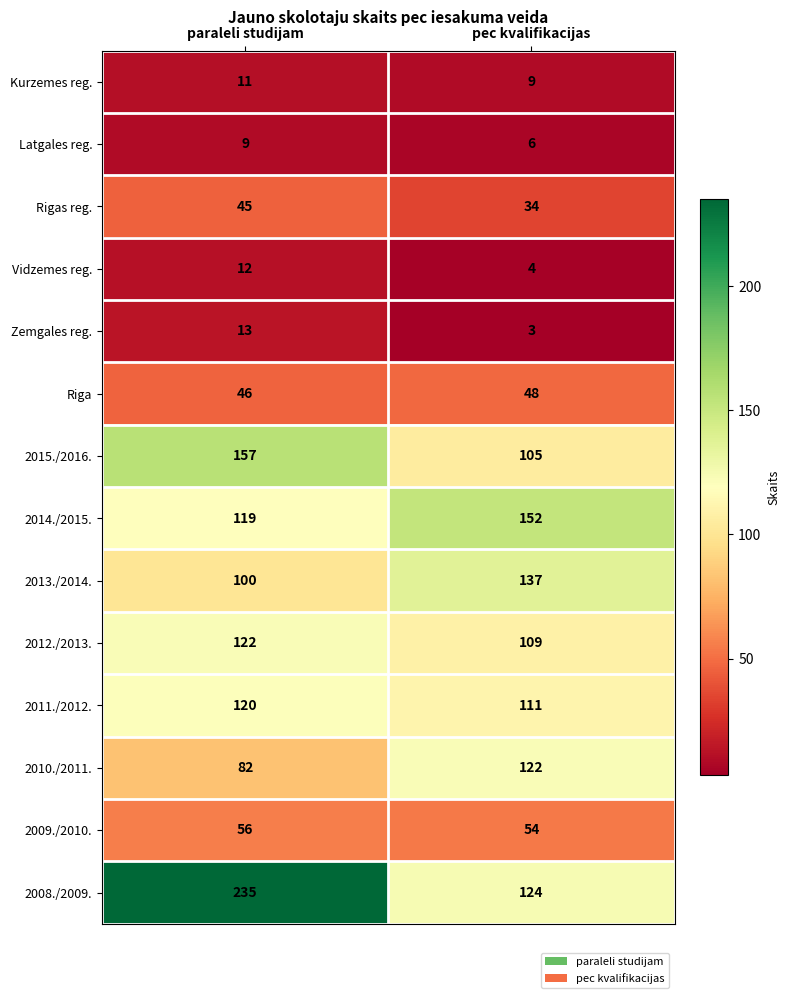

Reading left to right, extract all data points from this chart.

Kurzemes reg.: paraleli studijam=11	pec kvalifikacijas=9
Latgales reg.: paraleli studijam=9	pec kvalifikacijas=6
Rigas reg.: paraleli studijam=45	pec kvalifikacijas=34
Vidzemes reg.: paraleli studijam=12	pec kvalifikacijas=4
Zemgales reg.: paraleli studijam=13	pec kvalifikacijas=3
Riga: paraleli studijam=46	pec kvalifikacijas=48
2015./2016.: paraleli studijam=157	pec kvalifikacijas=105
2014./2015.: paraleli studijam=119	pec kvalifikacijas=152
2013./2014.: paraleli studijam=100	pec kvalifikacijas=137
2012./2013.: paraleli studijam=122	pec kvalifikacijas=109
2011./2012.: paraleli studijam=120	pec kvalifikacijas=111
2010./2011.: paraleli studijam=82	pec kvalifikacijas=122
2009./2010.: paraleli studijam=56	pec kvalifikacijas=54
2008./2009.: paraleli studijam=235	pec kvalifikacijas=124